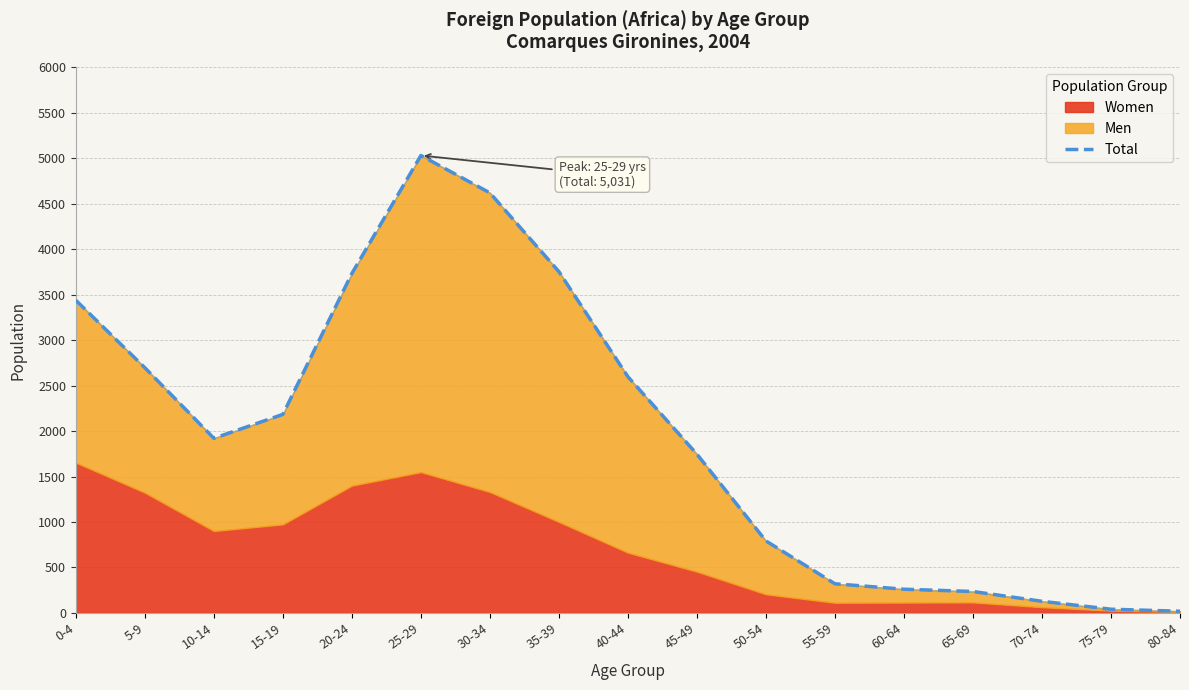

Where does the data first go above 1921?

0-4